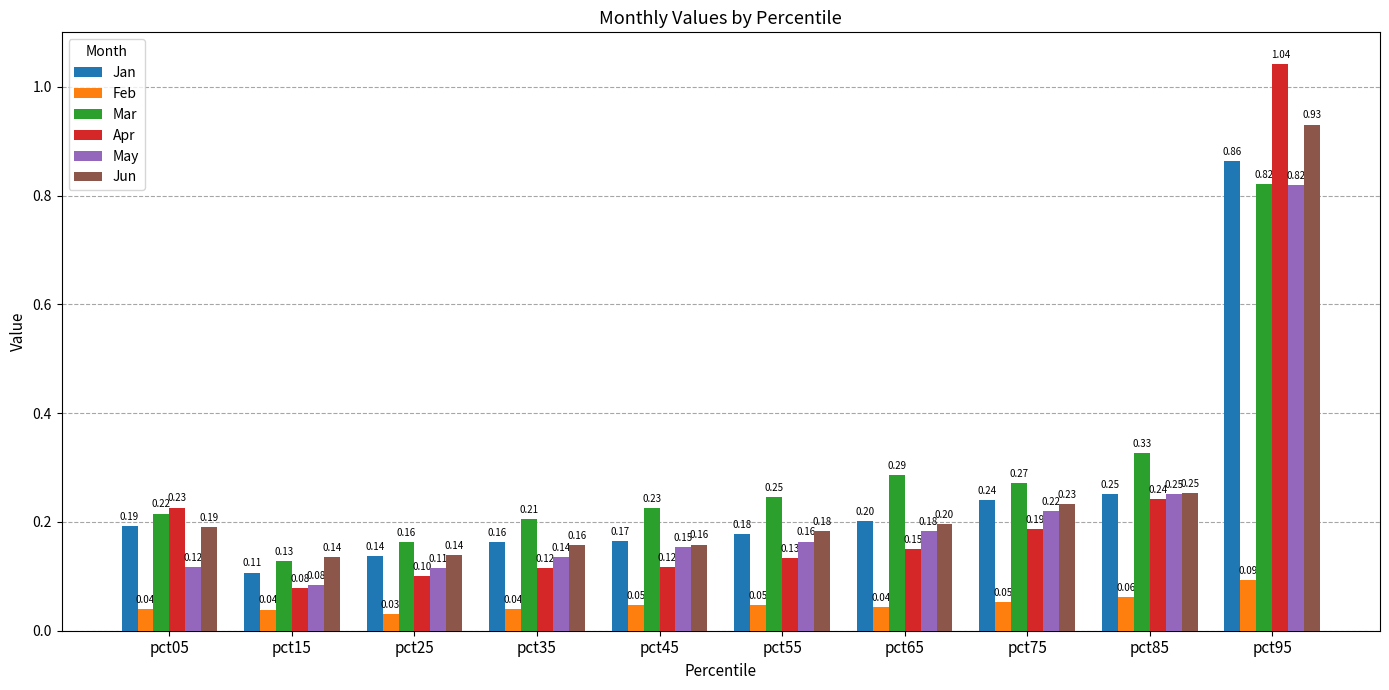

At how many categories does at least one series exceed 0?

10